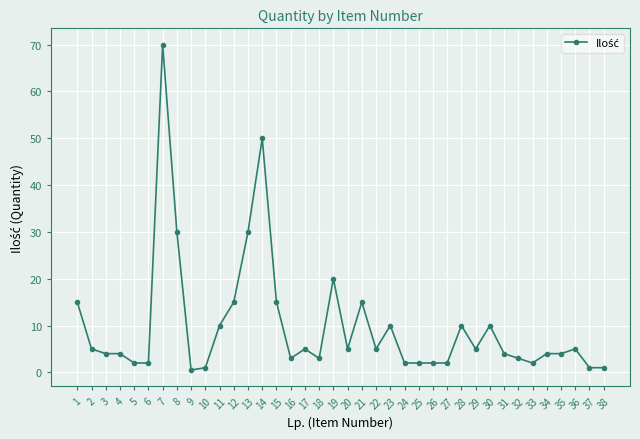

Does the chart display data point markers on the line(s)?

Yes